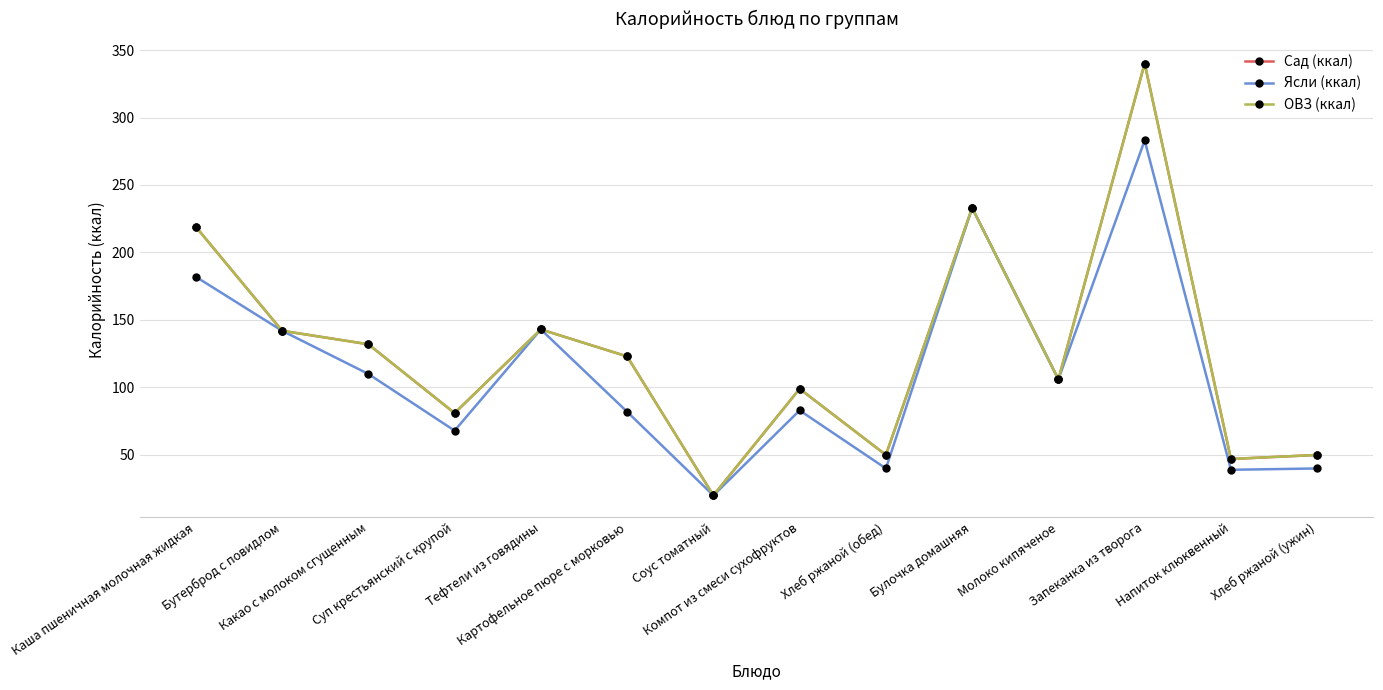

Does the chart have visible grid lines?

Yes